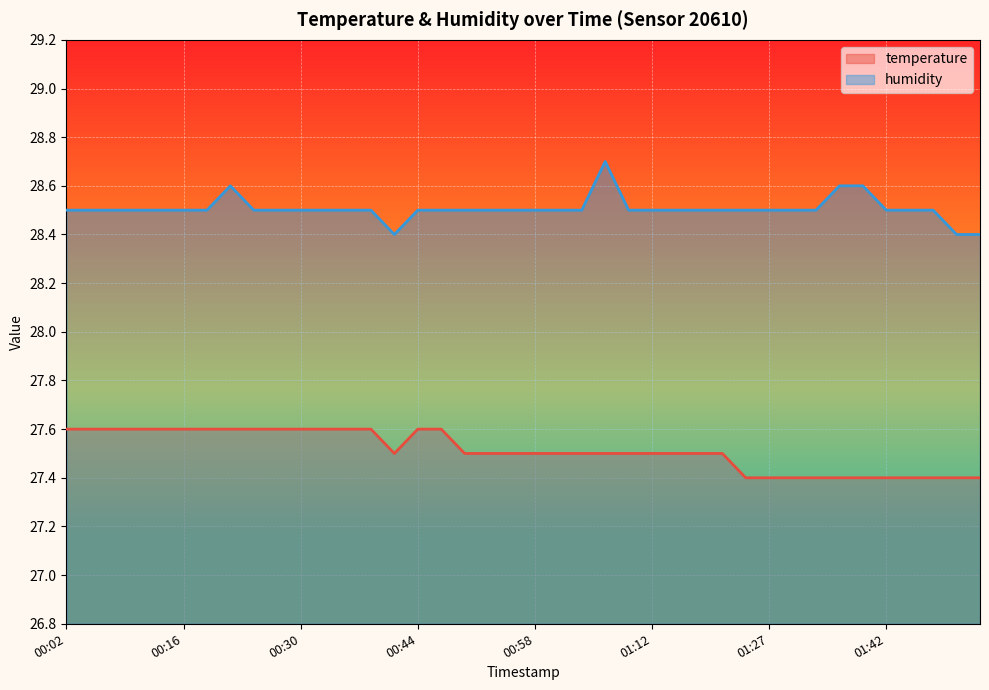

Rank the series by their average value, from lowest to highest.

temperature, humidity